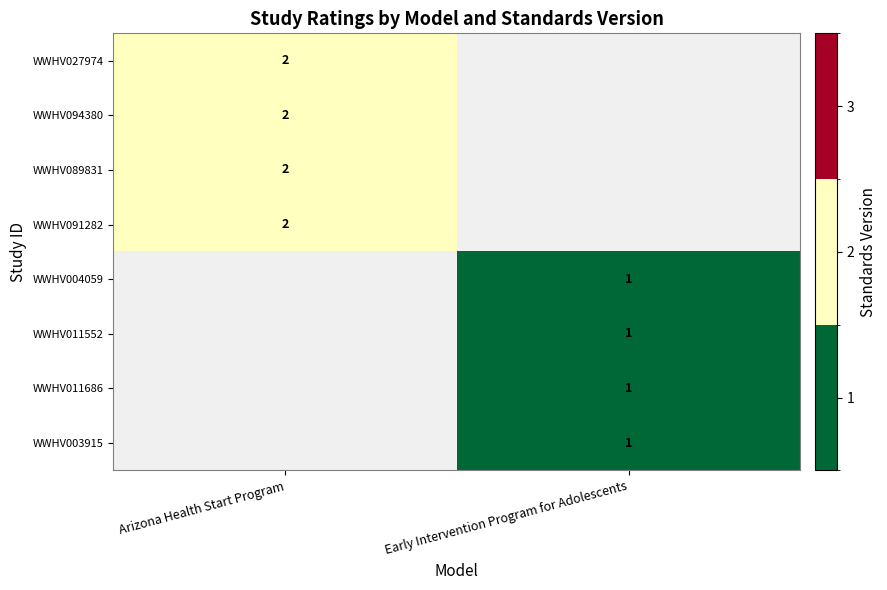

The value of WWHV089831 at Arizona Health Start Program is 2. True or false?

True